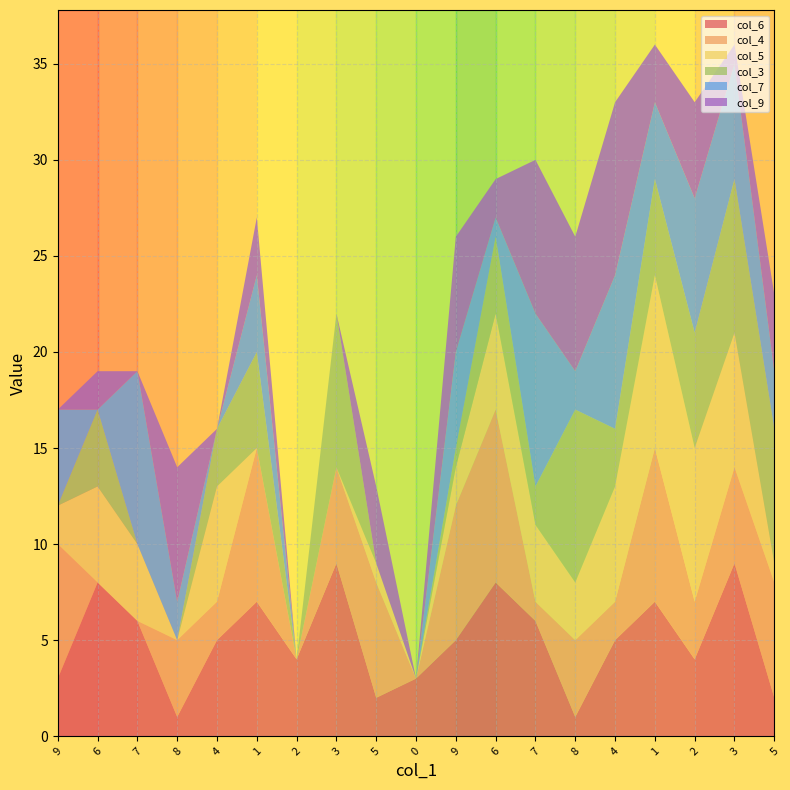

Reading left to right, extract all data points from this chart.

col_6: 3	8	6	1	5	7	4	9	2	3	5	8	6	1	5	7	4	9	2
col_4: 7	0	0	4	2	8	0	5	6	0	7	9	1	4	2	8	3	5	6
col_5: 2	5	4	0	6	0	0	0	1	0	2	5	4	3	6	9	8	7	1
col_3: 0	4	0	0	3	5	0	8	0	0	1	4	2	9	3	5	6	8	7
col_7: 5	0	9	2	0	4	0	0	0	0	5	1	9	2	8	4	7	6	3
col_9: 0	2	0	7	0	3	0	0	4	0	6	2	8	7	9	3	5	1	4